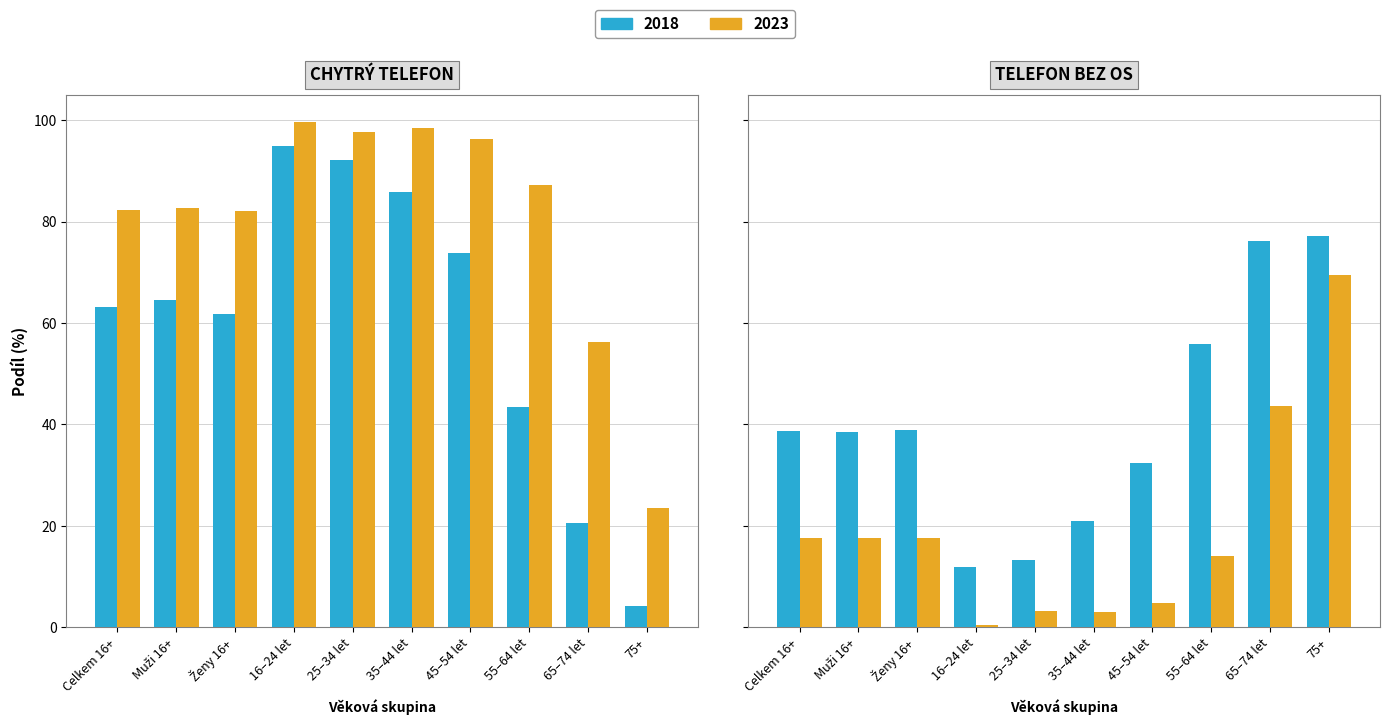

What is the spread (max minus min) of values at Celkem 16+?

64.7